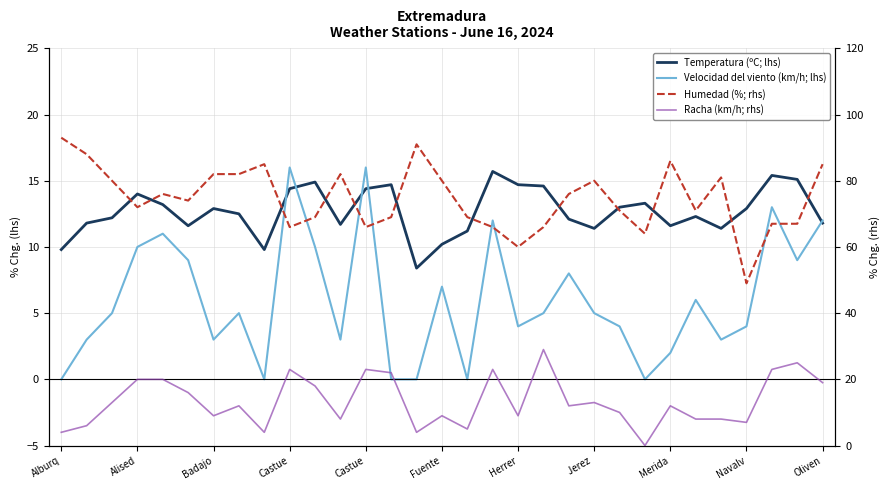

Is it true that Temperatura (ºC; lhs) equals 12.3 at 25?

True